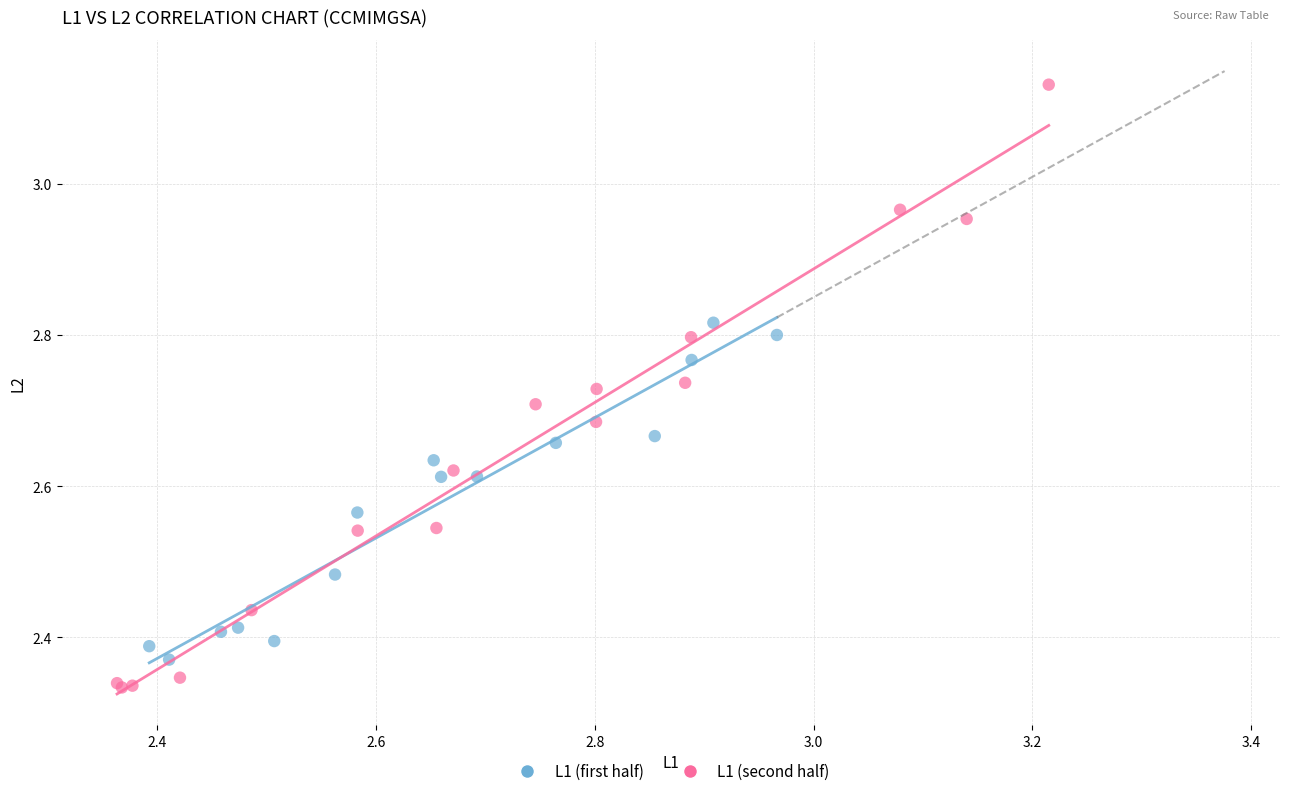

Which series reaches the minimum Y coordinate?

L1 (second half)